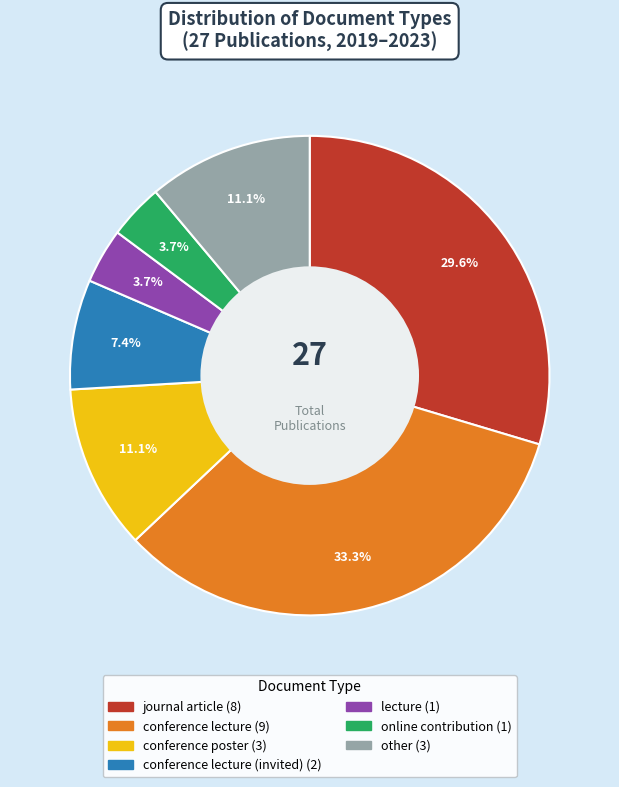

Does any single category account for the majority?

No